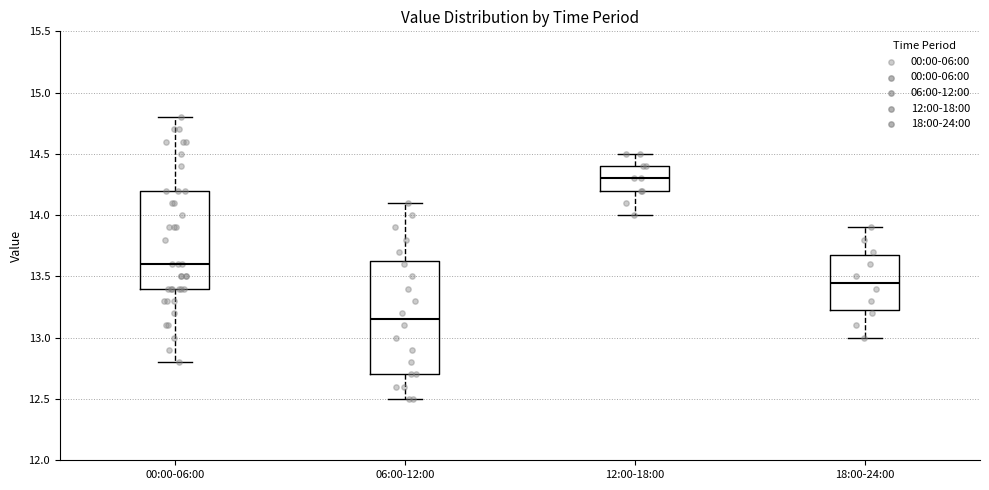

Reading left to right, read every box against the y-axis: the position of its median line, the range the box covers, and the ends of its whiskers. The values are not printed on the chart, so give them approximately, as read against the axis.

00:00-06:00: median 13.60, box 13.40 to 14.20, whiskers 12.80 to 14.80
06:00-12:00: median 13.15, box 12.70 to 13.65, whiskers 12.50 to 14.10
12:00-18:00: median 14.30, box 14.20 to 14.40, whiskers 14.00 to 14.50
18:00-24:00: median 13.45, box 13.25 to 13.70, whiskers 13.00 to 13.90